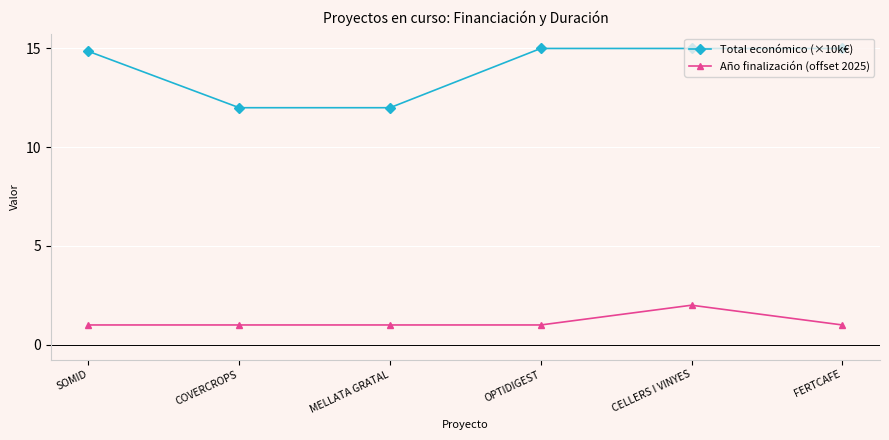

The Año finalización (offset 2025) series shows 1.0 at MELLATA GRATAL. True or false?

True